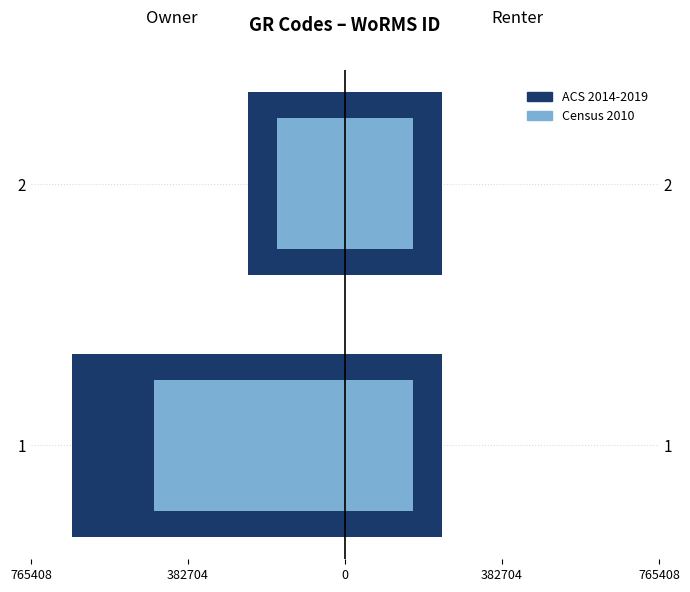

Between 1 and 2, which is larger?

2